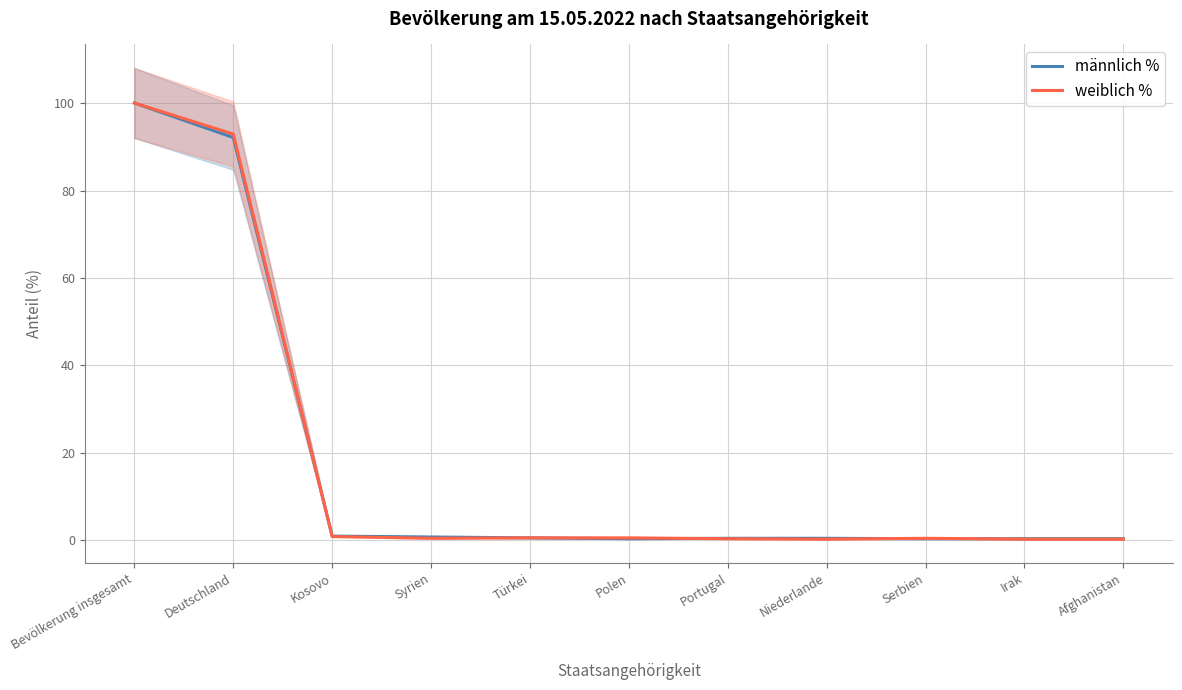

At how many categories does at least one series exceed 11?

2